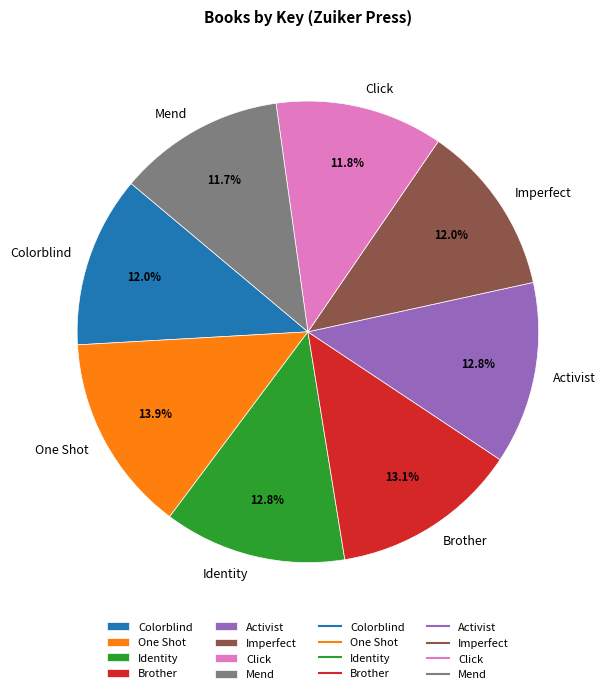

What percentage do Brother and Activist together represent?

25.9%